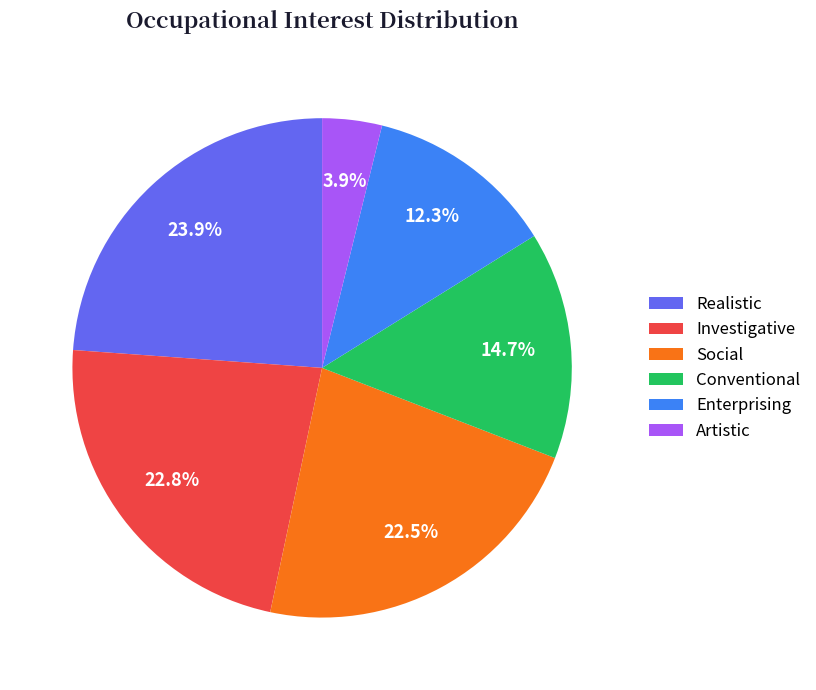

Does Artistic account for over 50% of the chart?

No